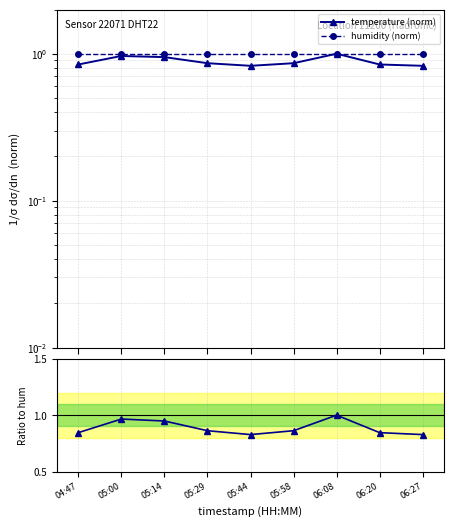

Reading left to right, list all the values displayed in this chart.

temperature (norm): 0.8	1.0	0.9	0.9	0.8	0.9	1.0	0.8	0.8
humidity (norm): 1.0	1.0	1.0	1.0	1.0	1.0	1.0	1.0	1.0
temperature / humidity: 0.8	1.0	0.9	0.9	0.8	0.9	1.0	0.8	0.8